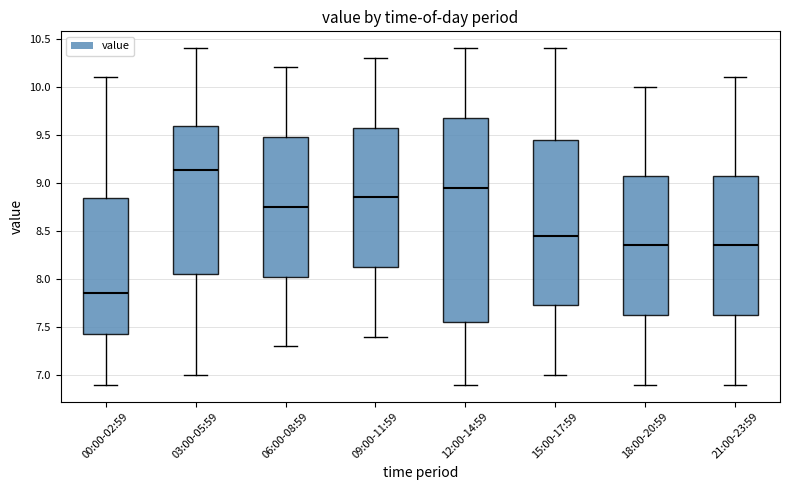

Reading left to right, read every box against the y-axis: the position of its median line, the range the box covers, and the ends of its whiskers. The values are not printed on the chart, so give them approximately, as read against the axis.

00:00-02:59: median 7.85, box 7.45 to 8.85, whiskers 6.90 to 10.10
03:00-05:59: median 9.15, box 8.05 to 9.60, whiskers 7.00 to 10.40
06:00-08:59: median 8.75, box 8.05 to 9.50, whiskers 7.30 to 10.20
09:00-11:59: median 8.85, box 8.15 to 9.60, whiskers 7.40 to 10.30
12:00-14:59: median 8.95, box 7.55 to 9.70, whiskers 6.90 to 10.40
15:00-17:59: median 8.45, box 7.75 to 9.45, whiskers 7.00 to 10.40
18:00-20:59: median 8.35, box 7.65 to 9.10, whiskers 6.90 to 10.00
21:00-23:59: median 8.35, box 7.65 to 9.10, whiskers 6.90 to 10.10